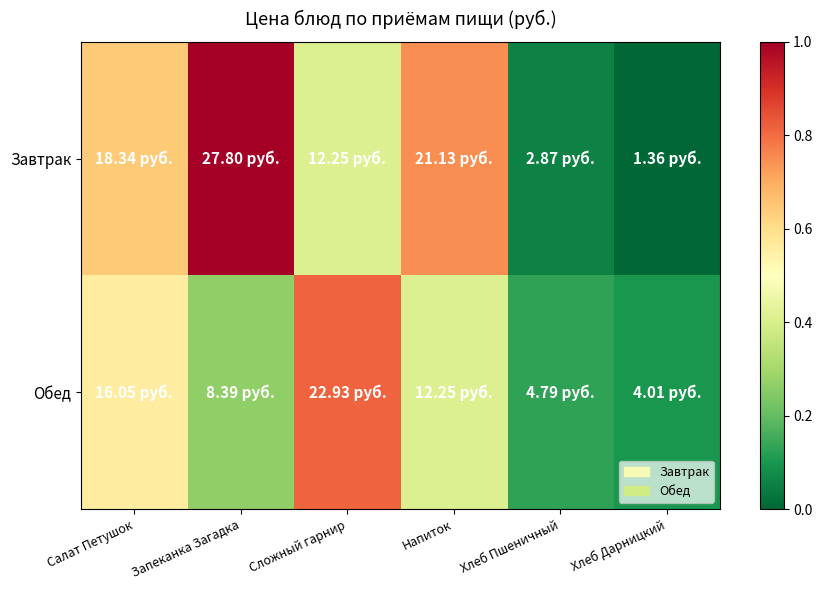

Which label corresponds to the largest value in the chart?

Запеканка Загадка